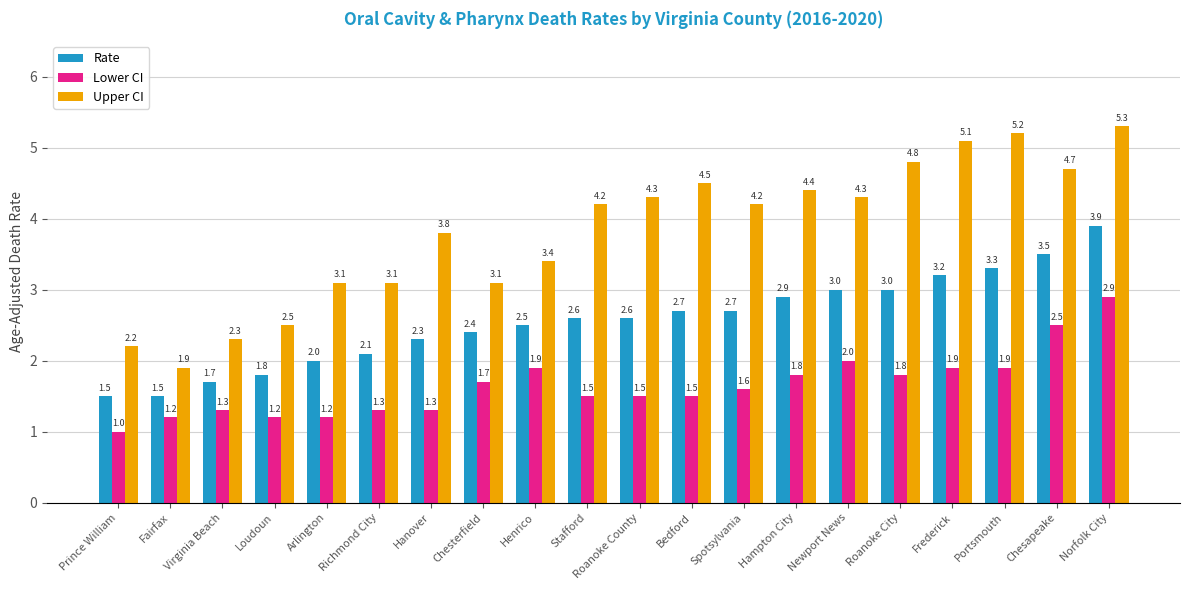

How many groups of bars are there?

20